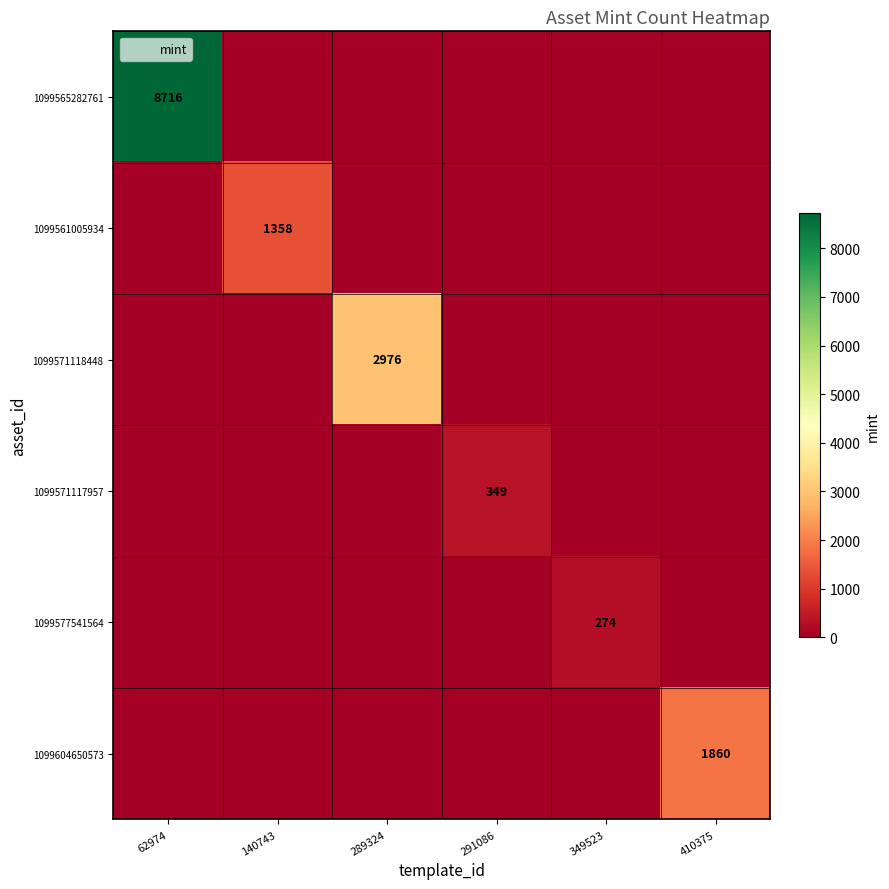

Count the number of data series in this chart.

6